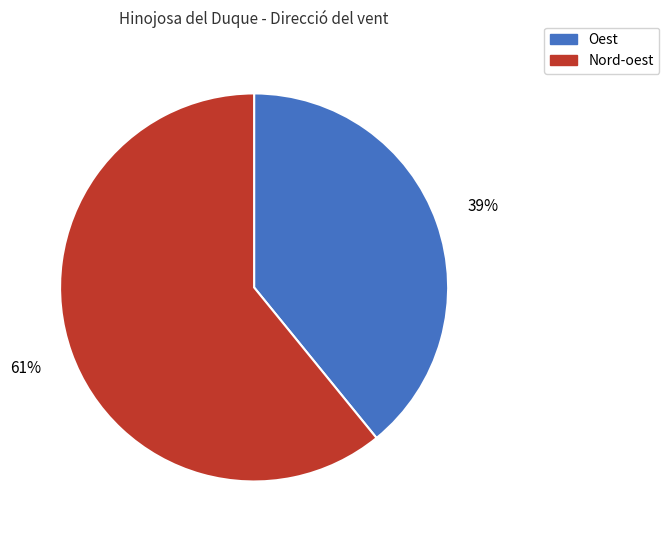

Do Nord-oest and Oest together represent more than half of the pie?

Yes